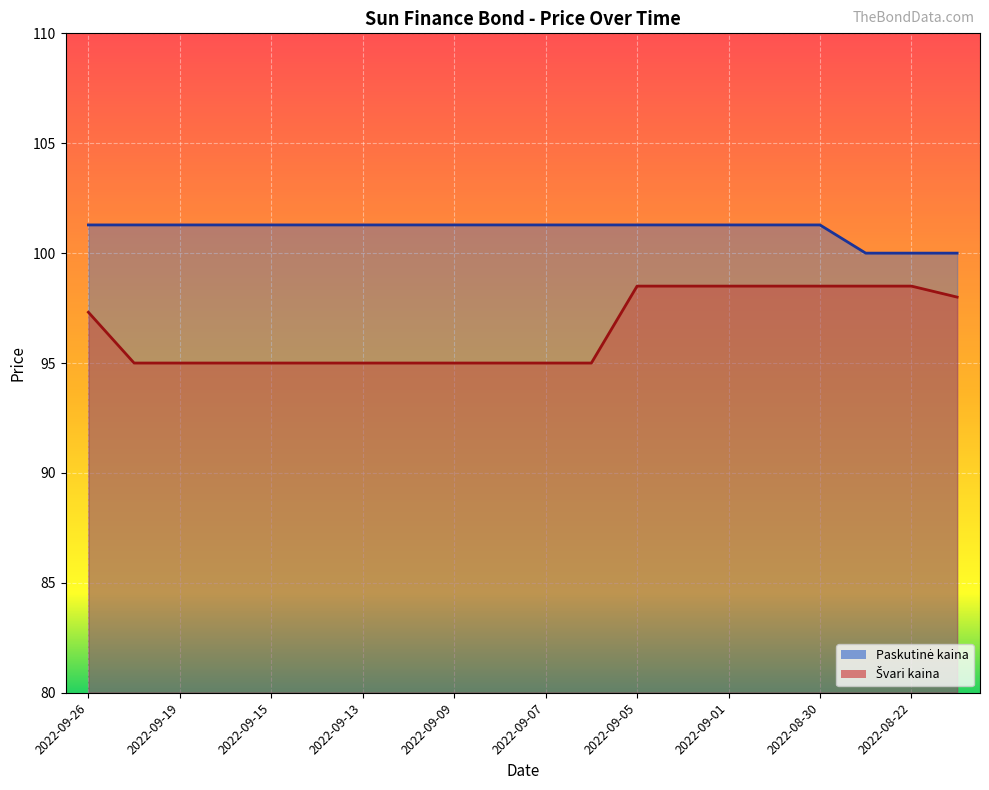

How many lines are shown in the chart?

2